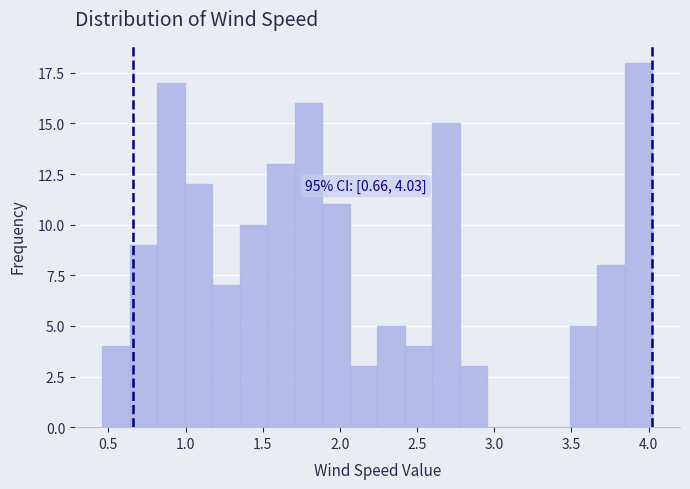

Read against the x-axis, roughly where is the centre of the tallest bar?

3.95